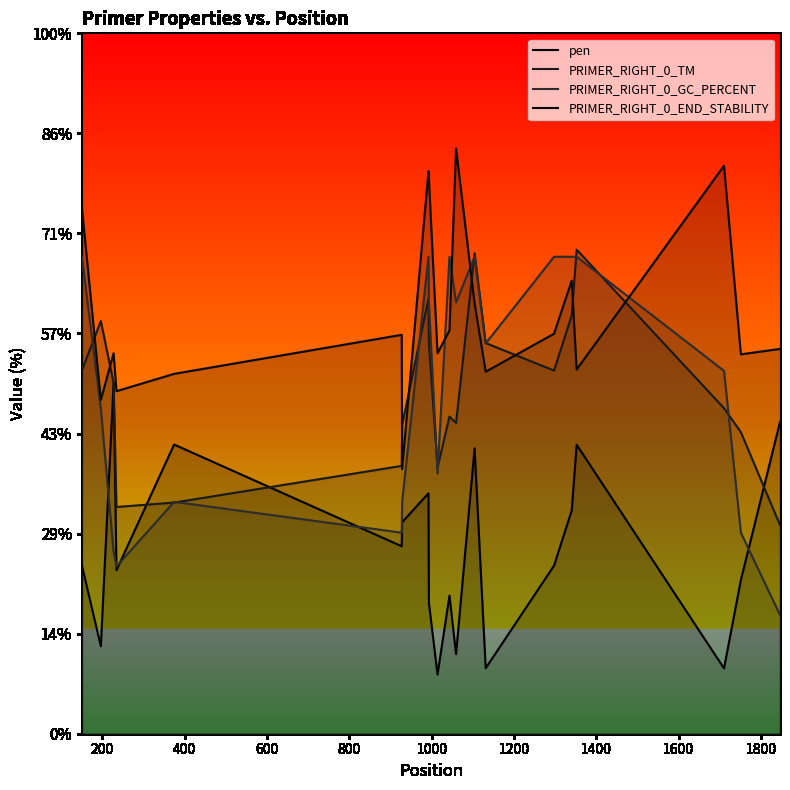

What is the difference between the maximum and minimum values in the PRIMER_RIGHT_0_TM series?

27.5